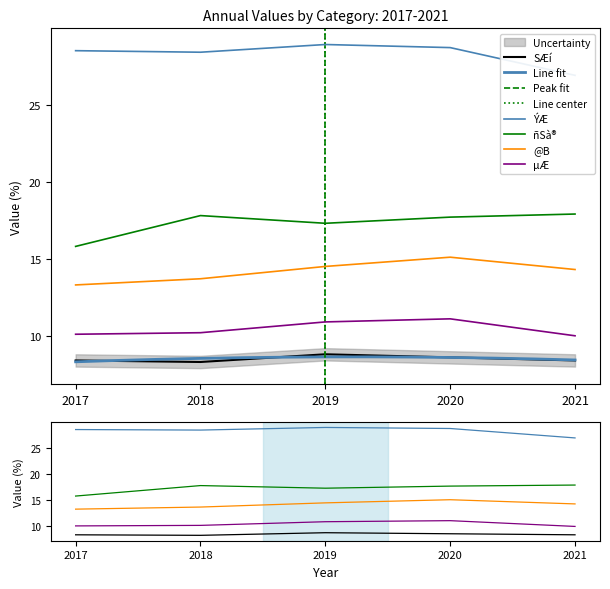

What is the sum of all µÆ values?

52.3